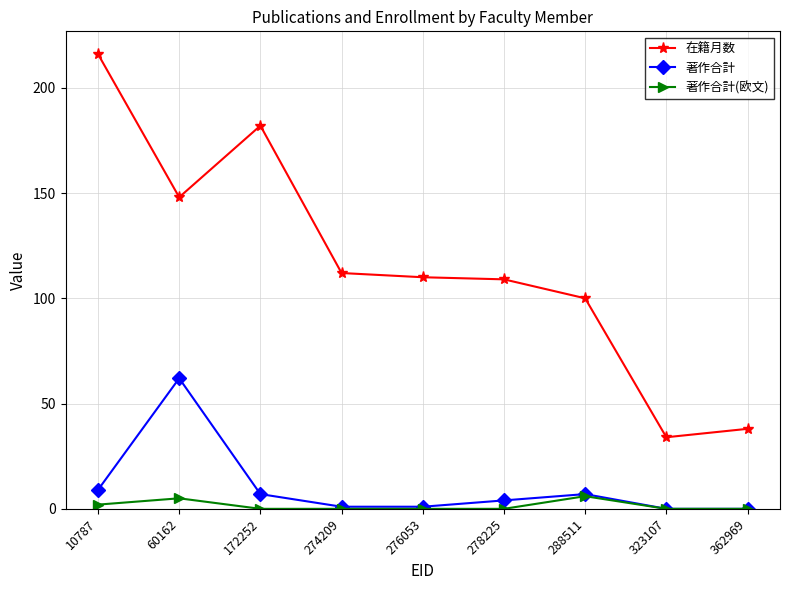

What is the spread (max minus min) of values at 274209?

112